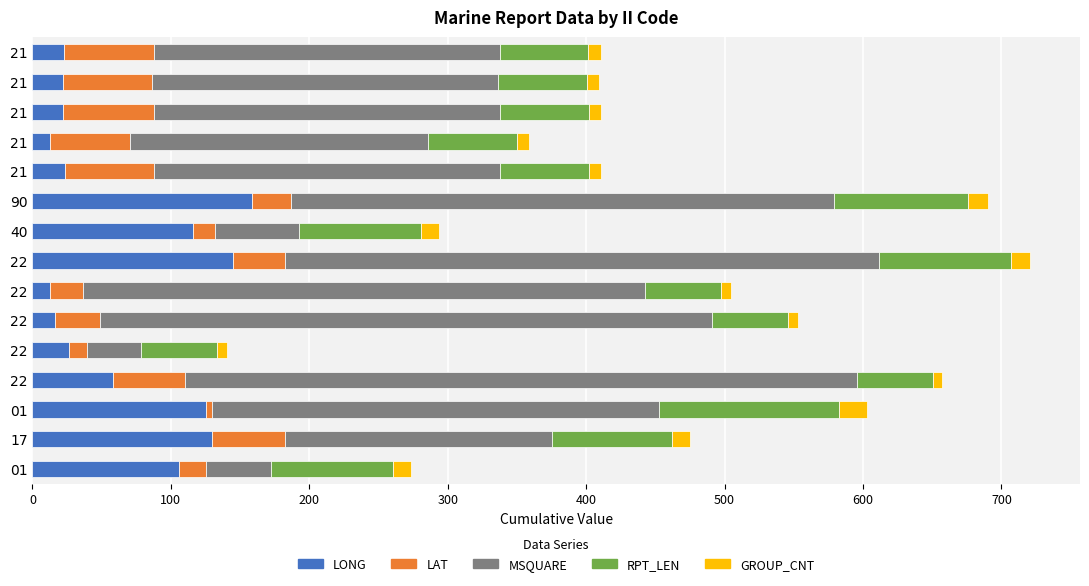

How many data points in LONG are above 26?

8